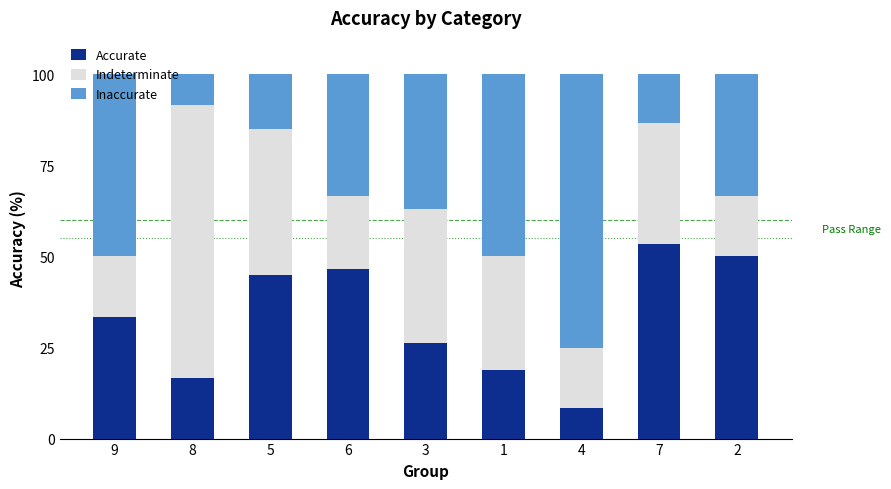

What is the total value across all series at 3?

100.0